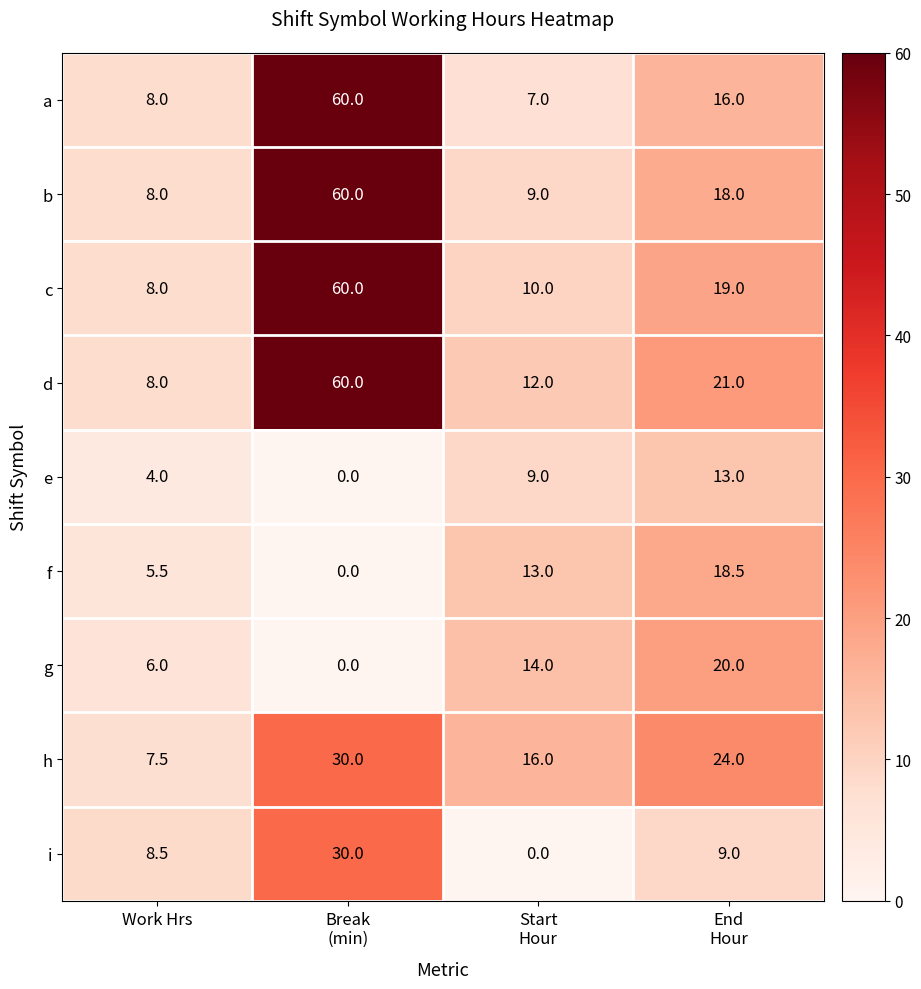

At which category is the sum across all series the highest?

Break
(min)